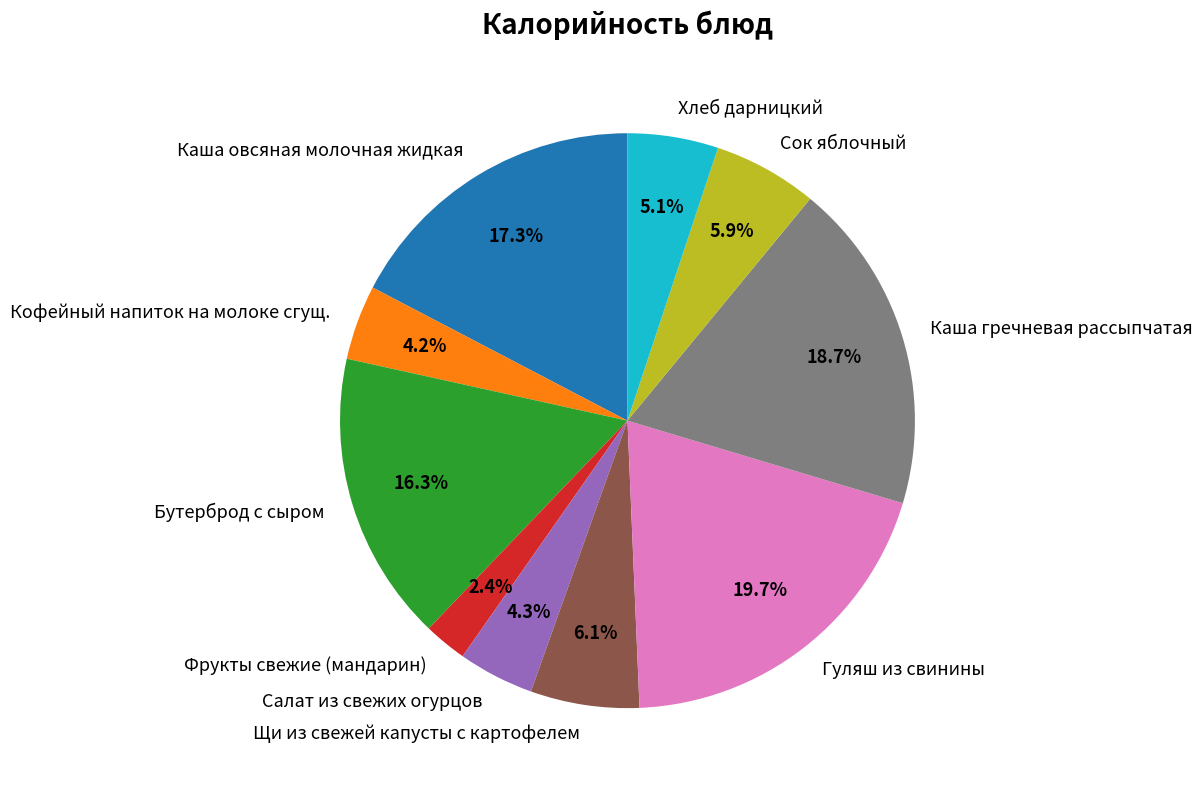

Does Щи из свежей капусты с картофелем account for over 50% of the chart?

No